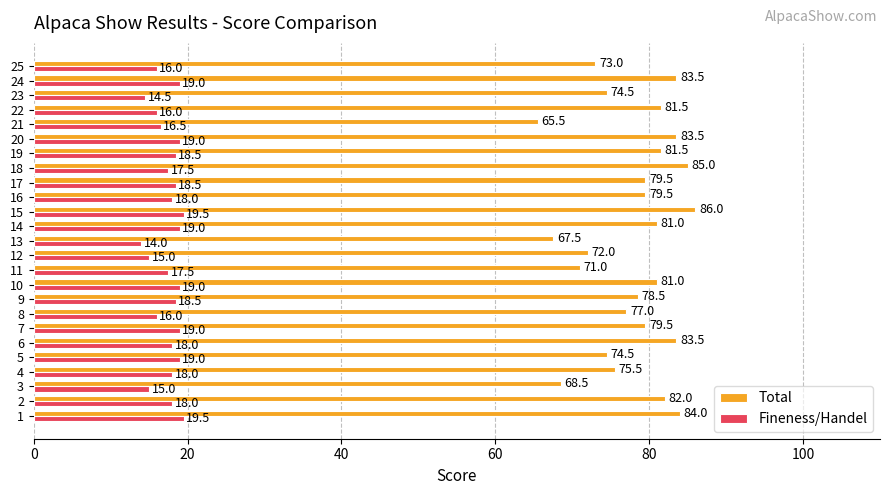

What is the minimum value for Total?

65.5